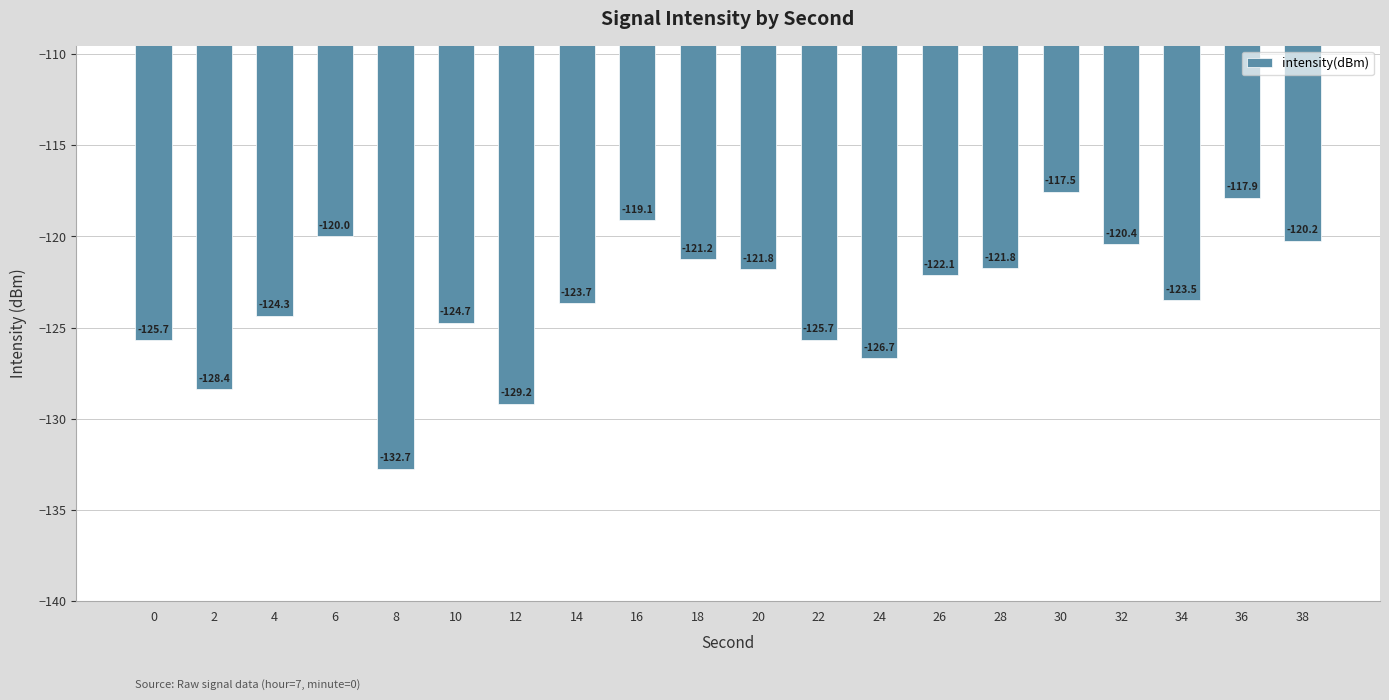

What is the change in value from 10 to 34?

+1.2